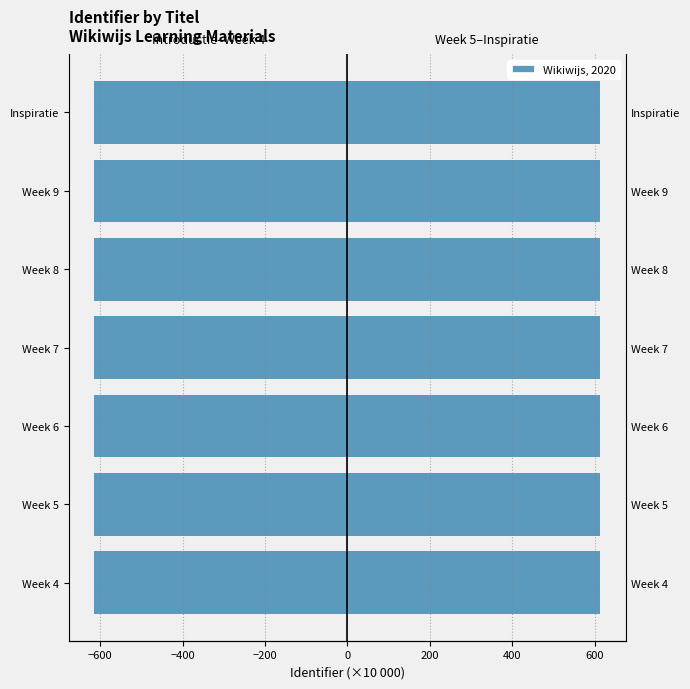

Between Week 5 and Week 9, which series saw the biggest shift?

Week 5–Inspiratie